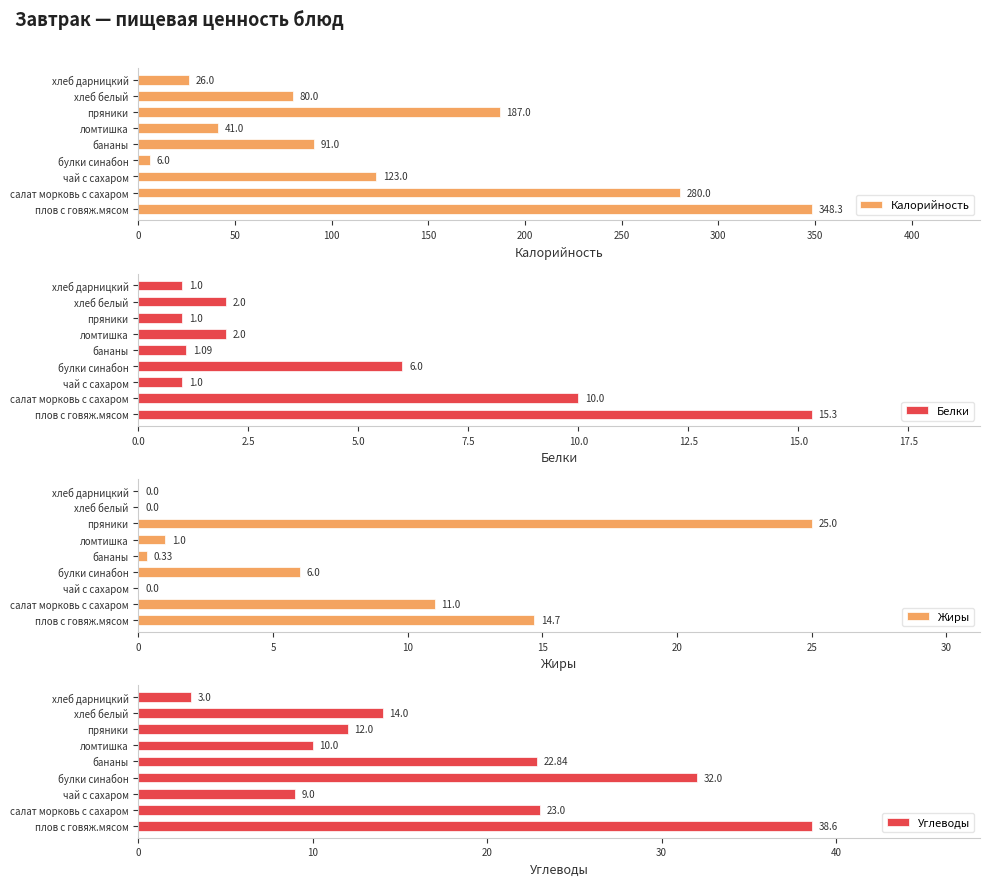

At how many categories does at least one series exceed 124?

3